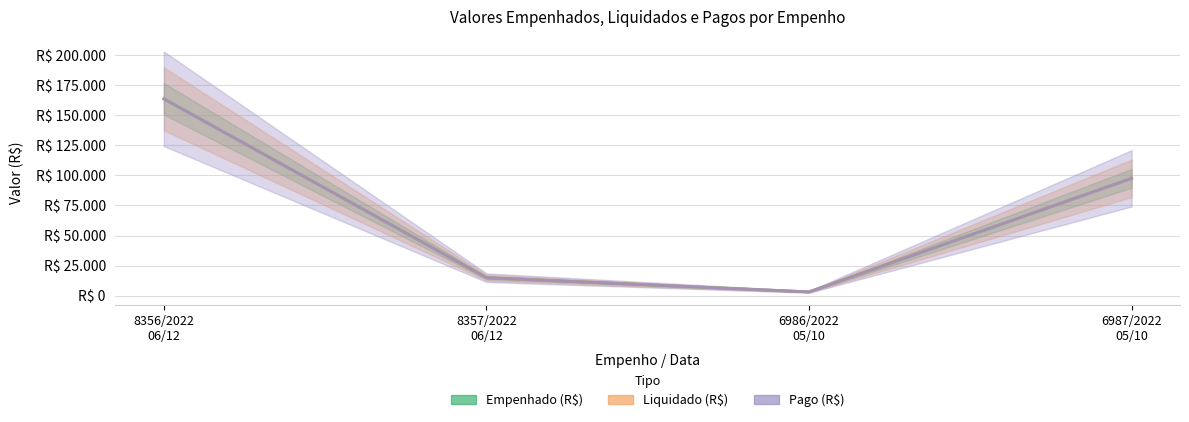

True or false: Liquidado (R$) has more than 1 interior local peaks.

False